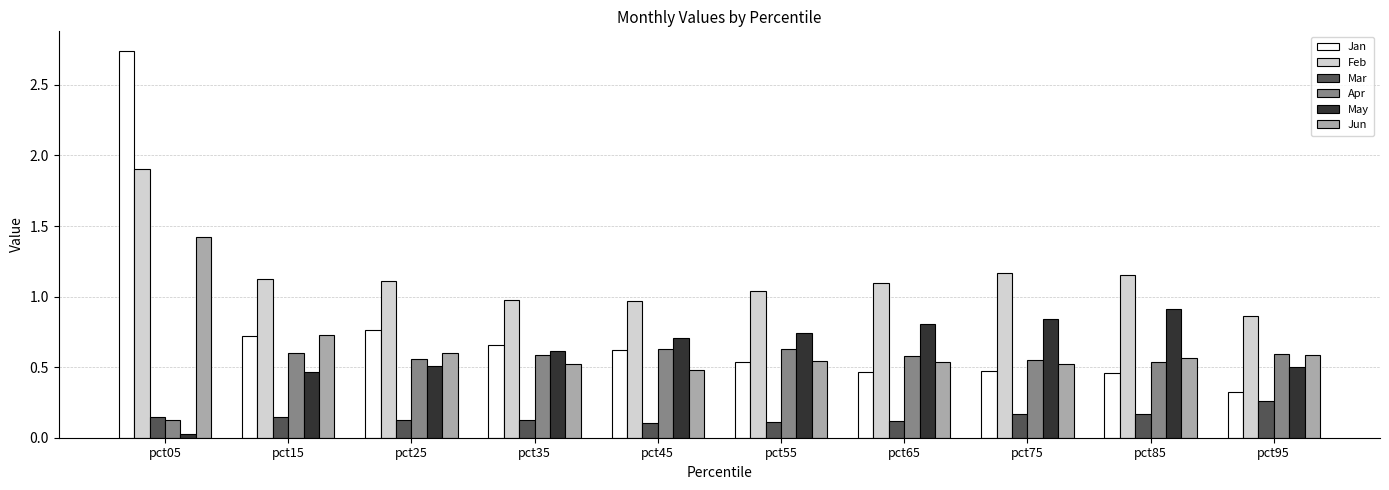

Count the number of data series in this chart.

6